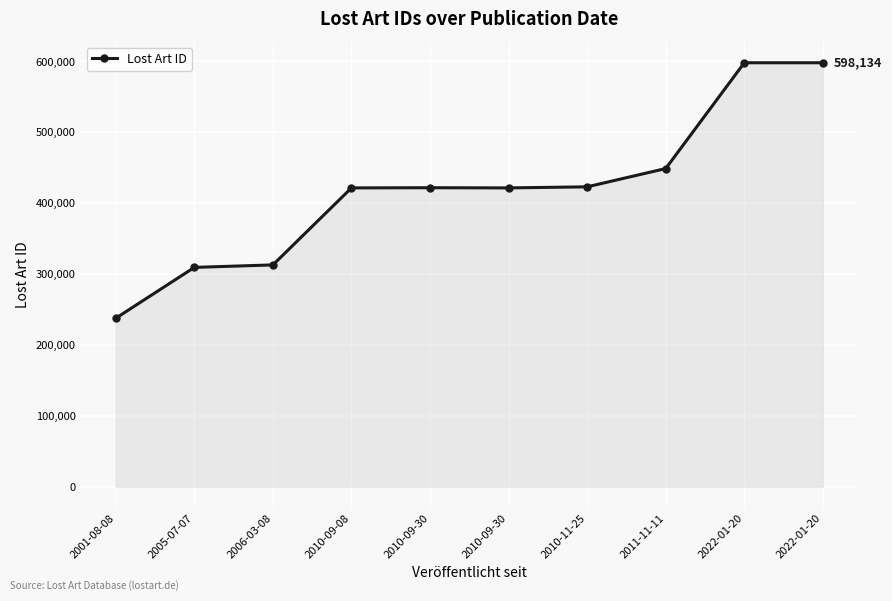

The value at 2011-11-11 is 792406. True or false?

False